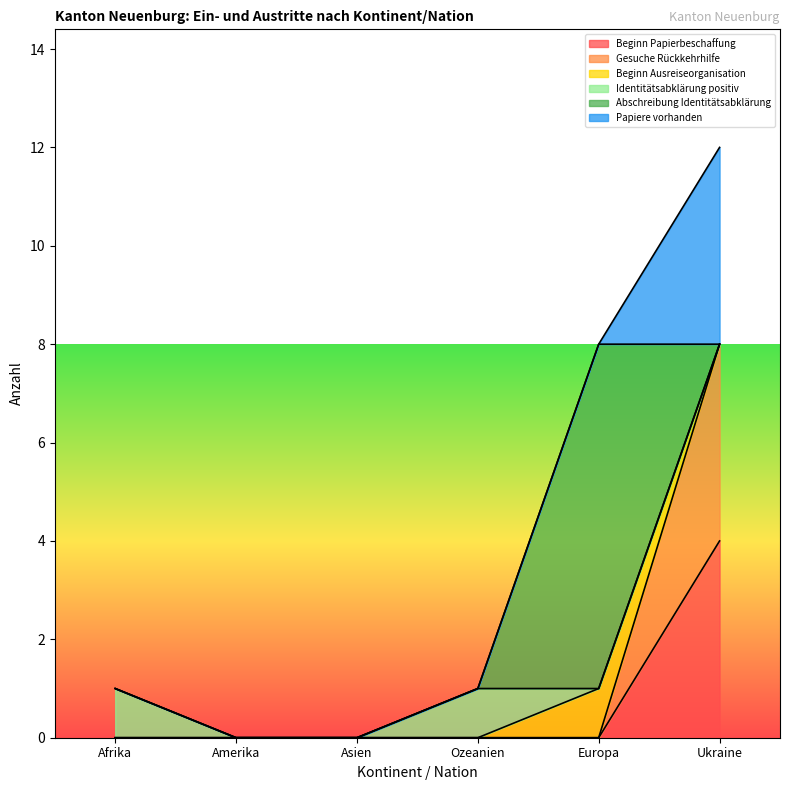

True or false: Gesuche Rückkehrhilfe and Papiere vorhanden cross at least once.

False